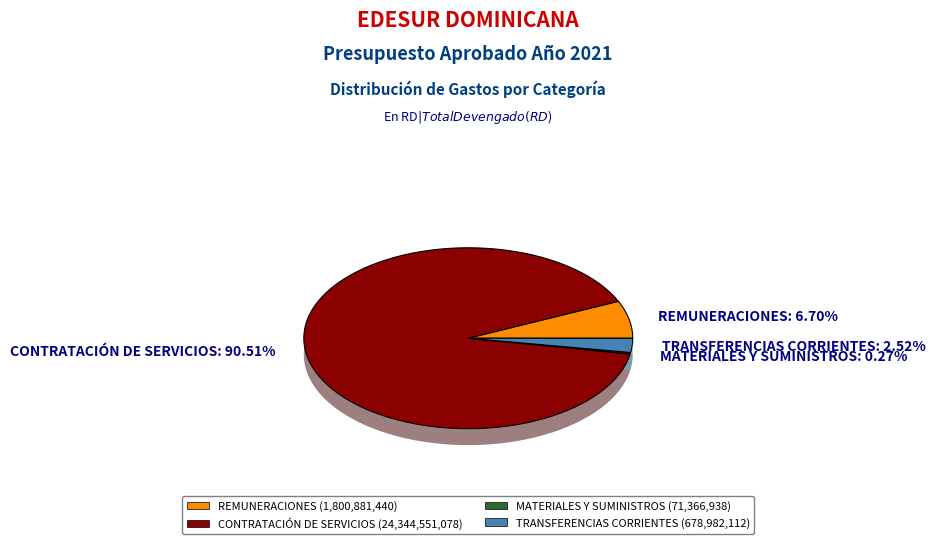

Between MATERIALES Y SUMINISTROS and REMUNERACIONES Y CONTRIBUCIONES, which is larger?

REMUNERACIONES Y CONTRIBUCIONES